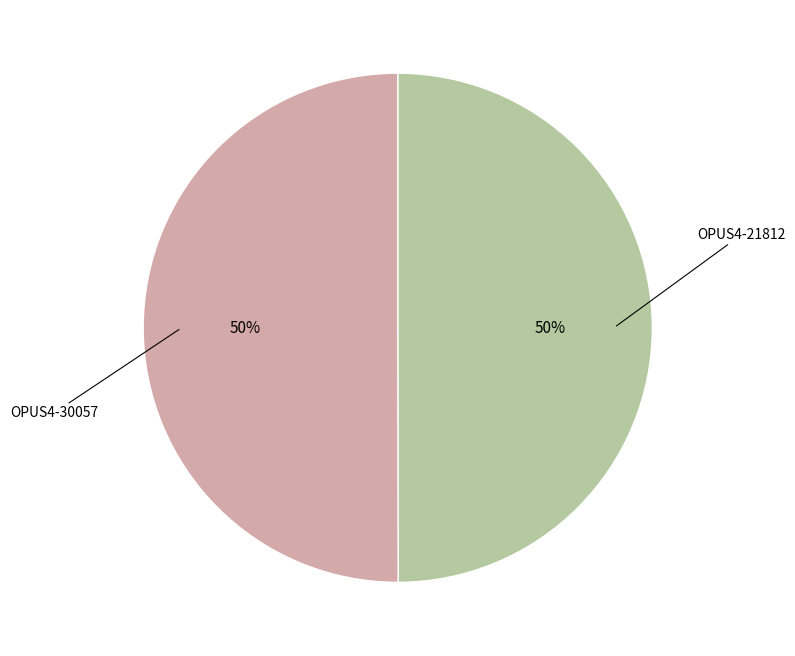

To the nearest percent, what is the average slice percentage?

50%